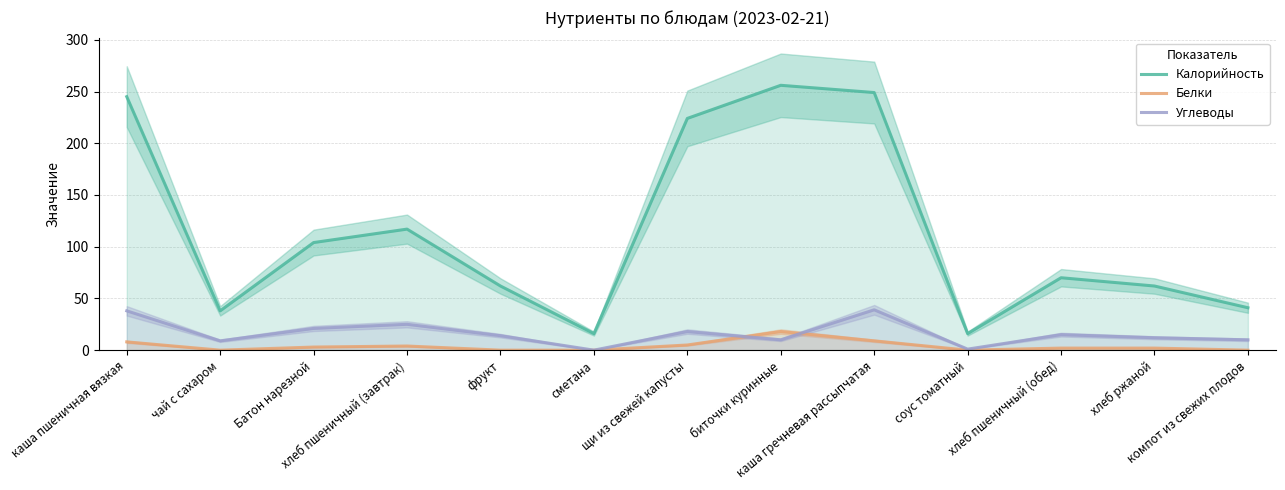

What is the label of the 8th point from the left?

биточки куринные